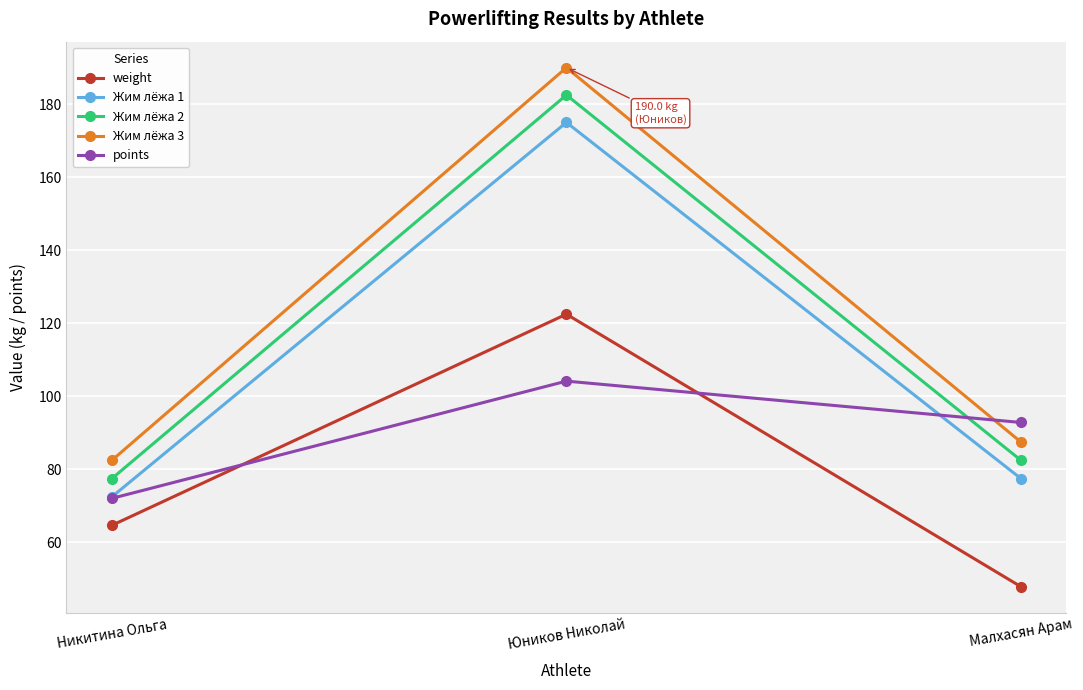

List the series in order of their peak value, highest first.

Жим лёжа 3, Жим лёжа 2, Жим лёжа 1, weight, points